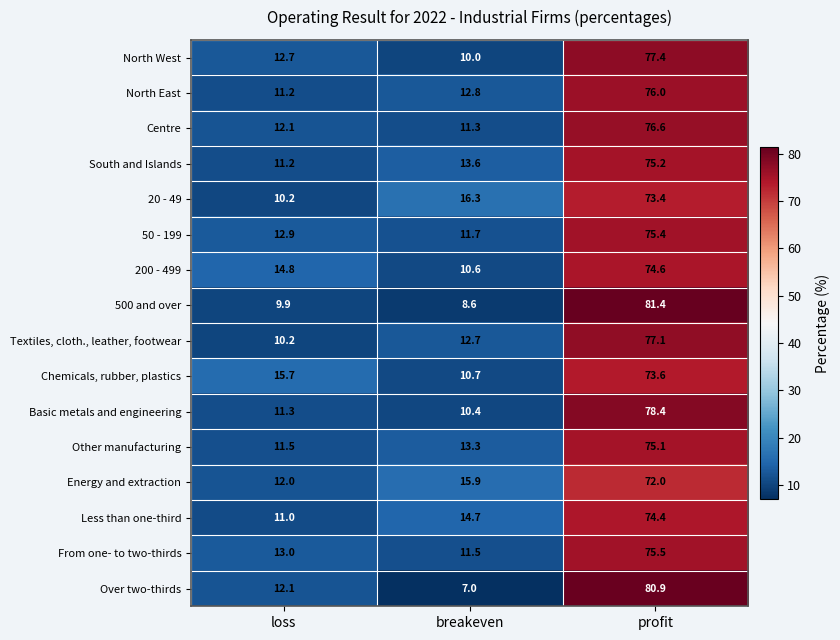

What value does the Energy and extraction series have at profit?

72.0